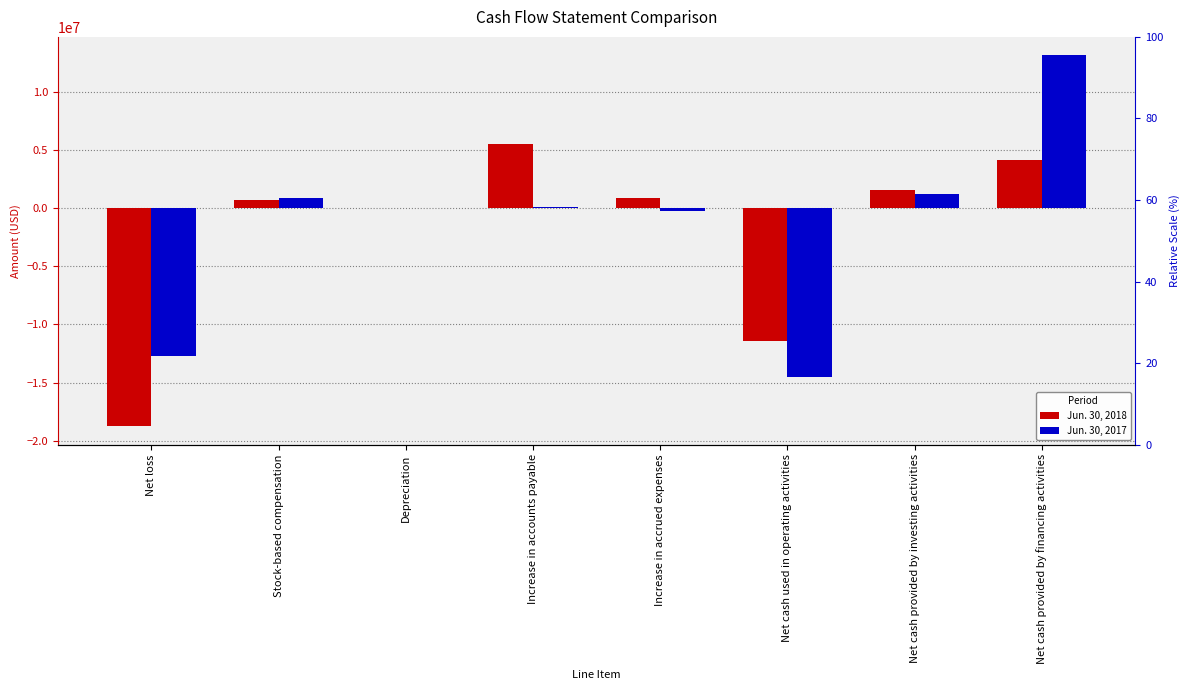

What position from the left is Stock-based compensation?

2